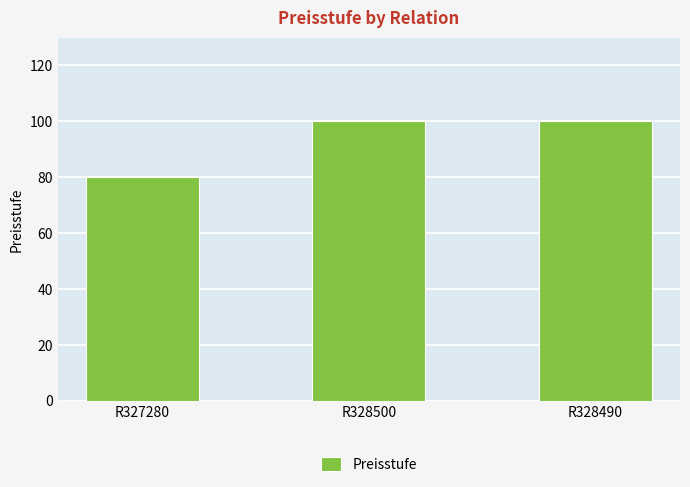

Reading right to left, what are all the values shown in this chart?

100	100	80